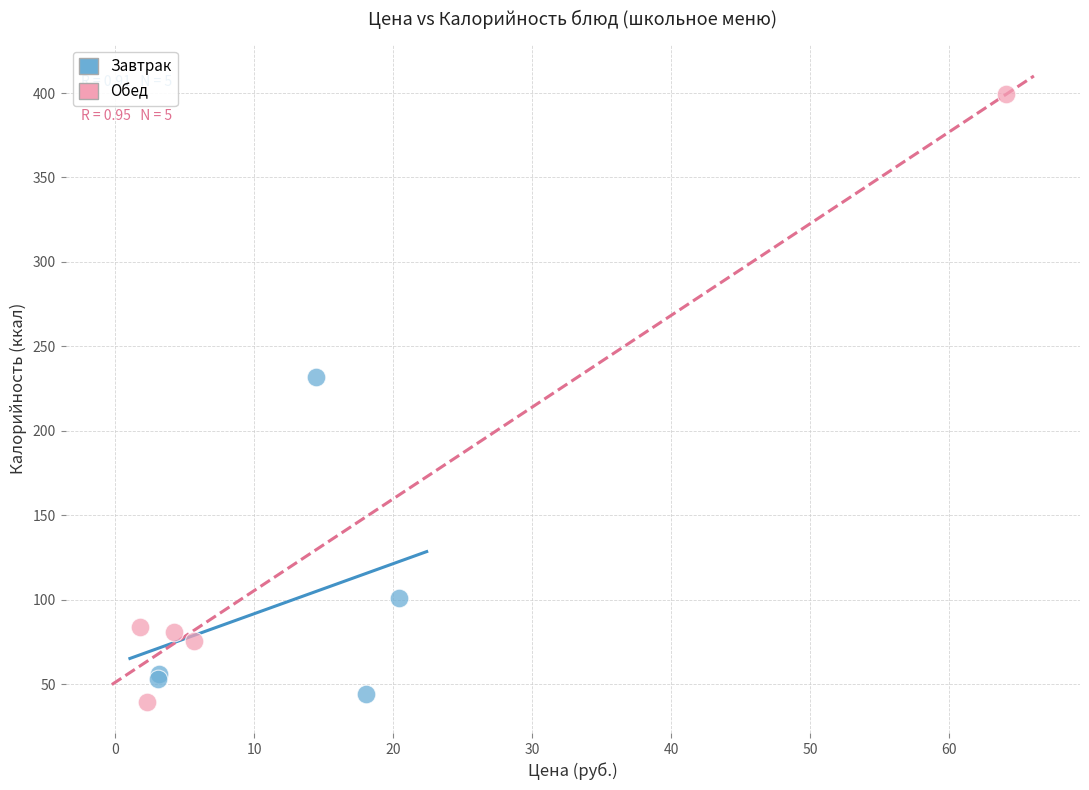

Which series has the widest spread of Y values?

Обед